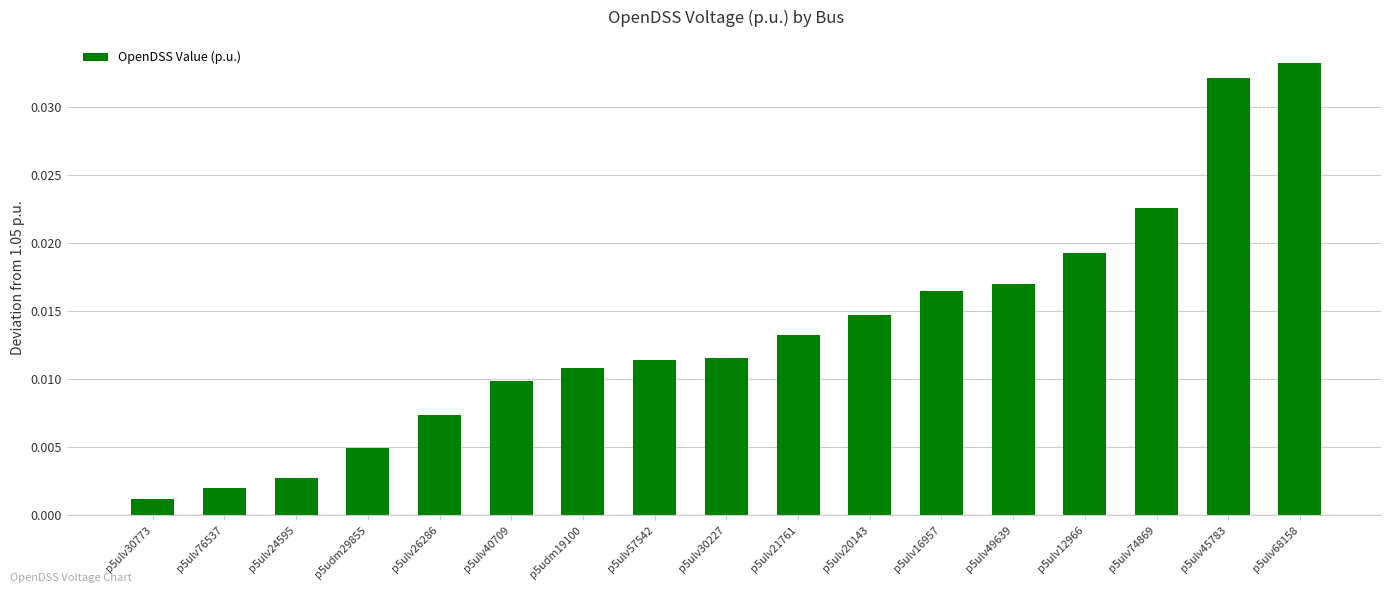

How many bars are there in total?

17